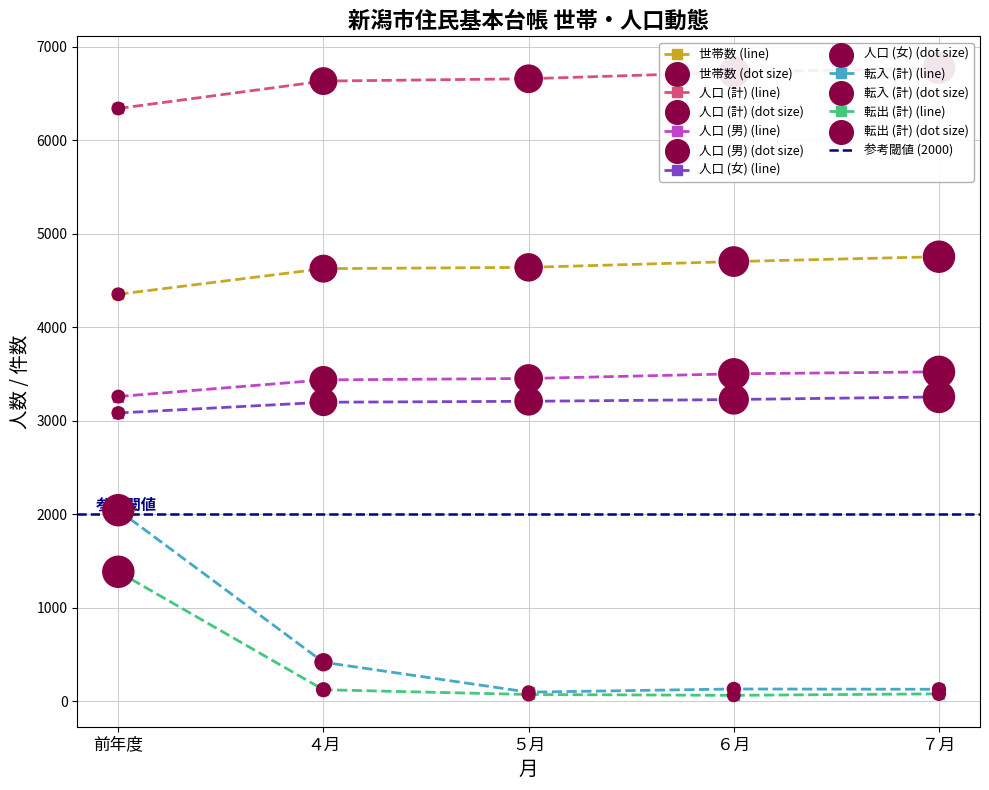

Which series contains the lowest Y value?

転出 (計)